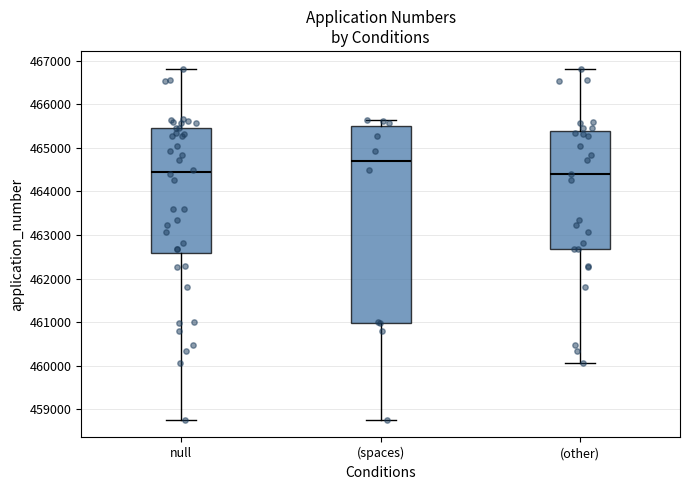

Comparing the boxes themselves (not the whiskers), which one is the tallest?

(spaces)